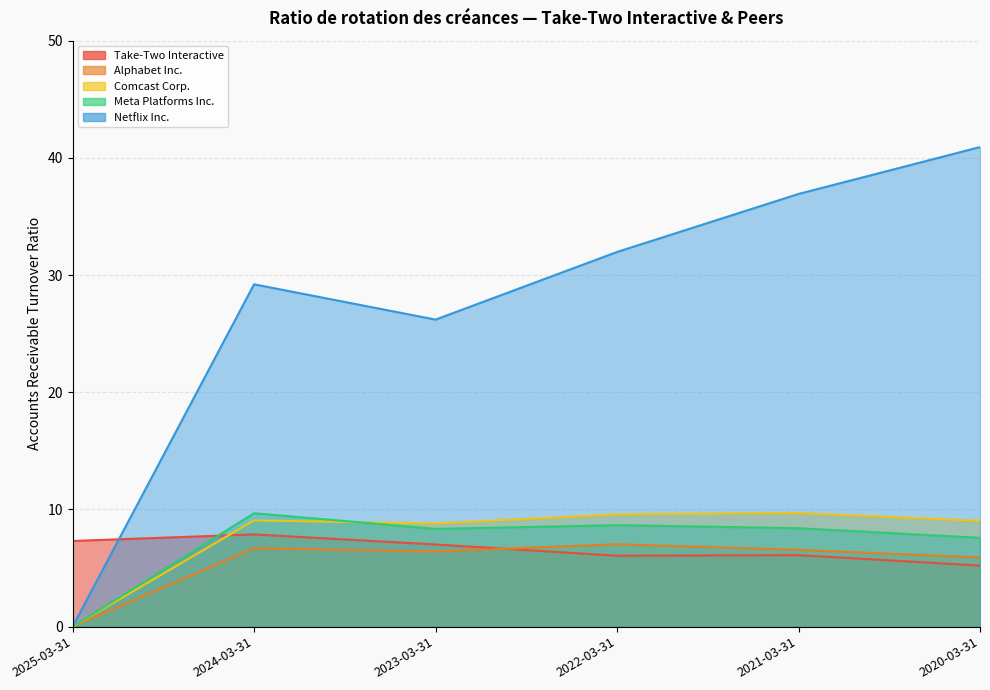

Reading left to right, transcribe all the data shown in this chart.

Take-Two Interactive: 2025-03-31=7.3	2024-03-31=7.9	2023-03-31=7.0	2022-03-31=6.0	2021-03-31=6.1	2020-03-31=5.2
Alphabet Inc.: 2025-03-31=0.0	2024-03-31=6.7	2023-03-31=6.4	2022-03-31=7.0	2021-03-31=6.5	2020-03-31=5.9
Comcast Corp.: 2025-03-31=0.0	2024-03-31=9.1	2023-03-31=8.8	2022-03-31=9.6	2021-03-31=9.7	2020-03-31=9.0
Meta Platforms Inc.: 2025-03-31=0.0	2024-03-31=9.7	2023-03-31=8.3	2022-03-31=8.7	2021-03-31=8.4	2020-03-31=7.6
Netflix Inc.: 2025-03-31=0.0	2024-03-31=29.2	2023-03-31=26.2	2022-03-31=32.0	2021-03-31=36.9	2020-03-31=40.9